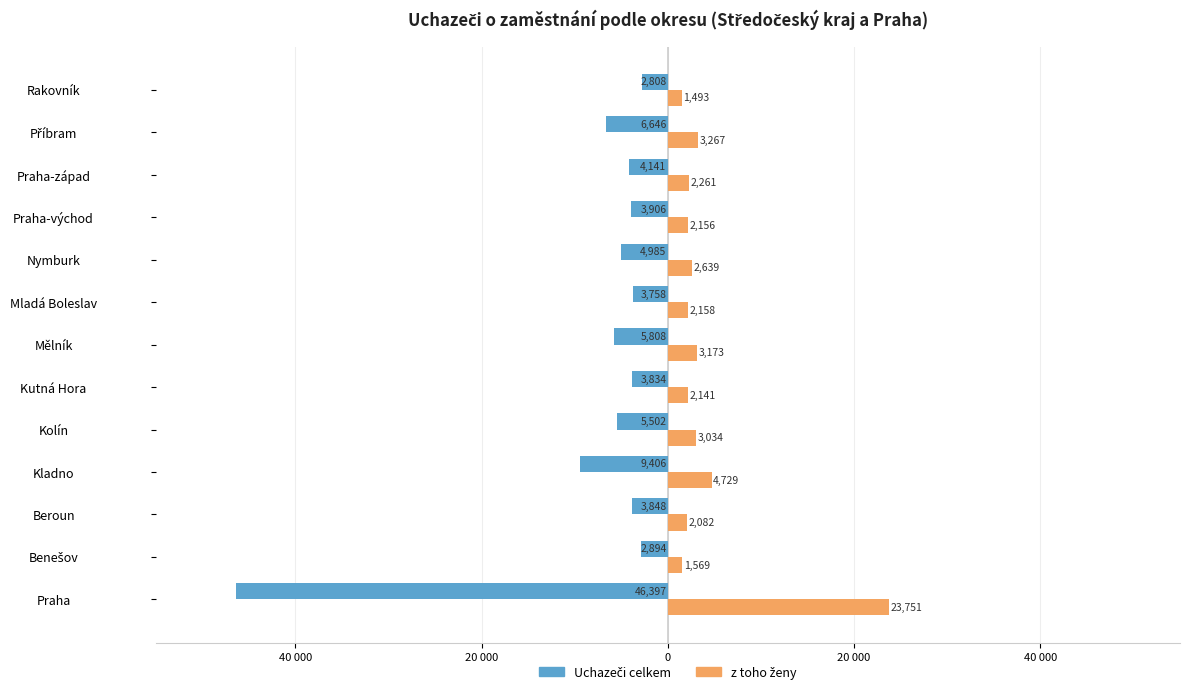

How many values in the Uchazeči celkem series are below -4141?

6